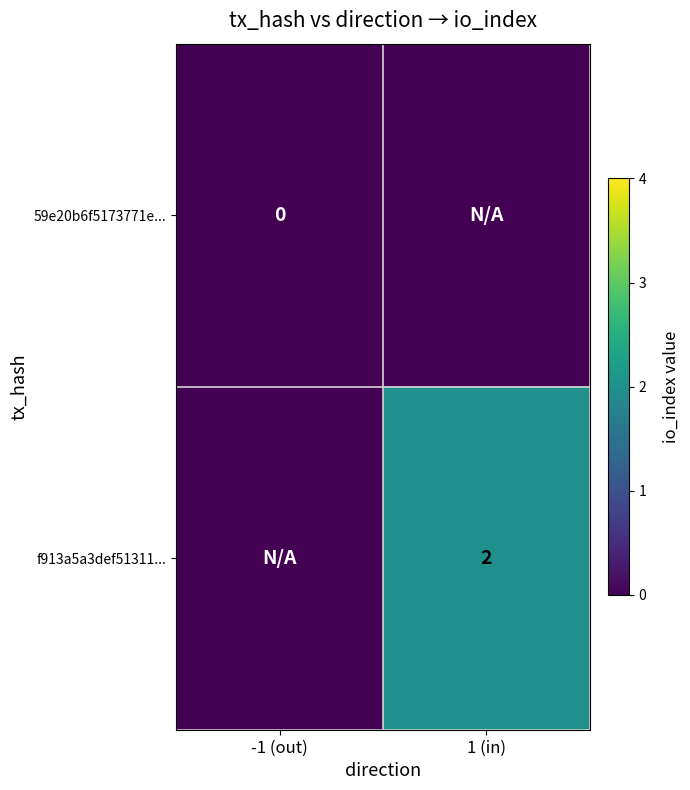

True or false: f913a5a3def51311... has a value of 3 at 1 (in).

False